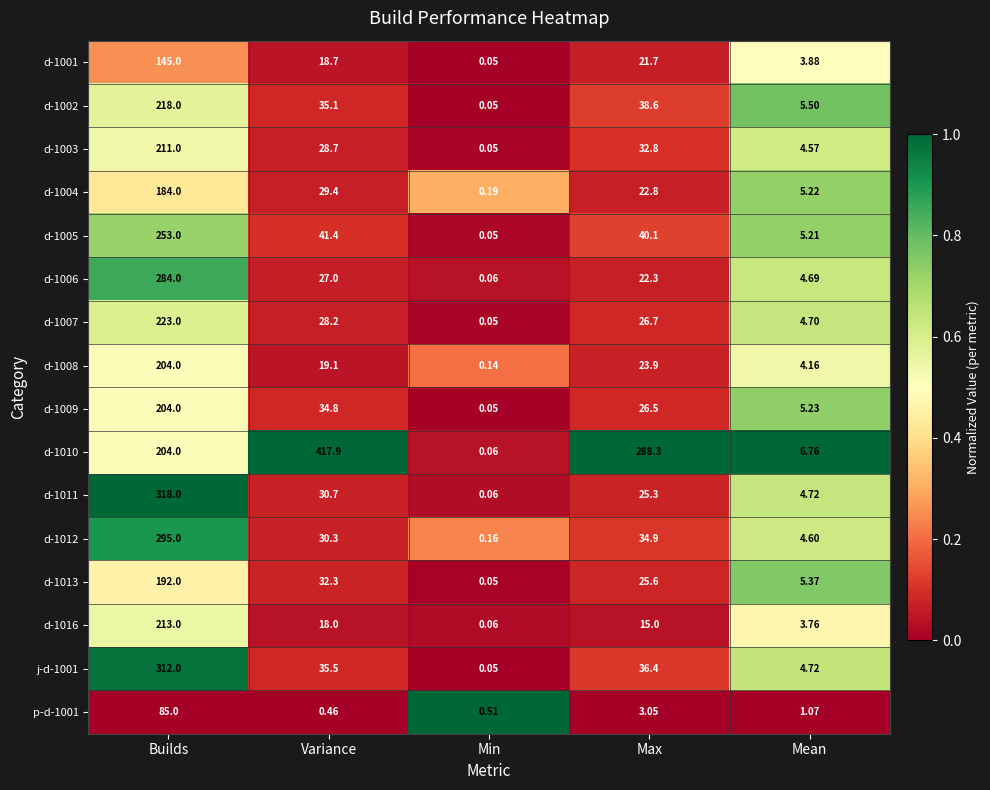

Rank the categories by d-1002 value from highest to lowest.

Builds, Max, Variance, Mean, Min